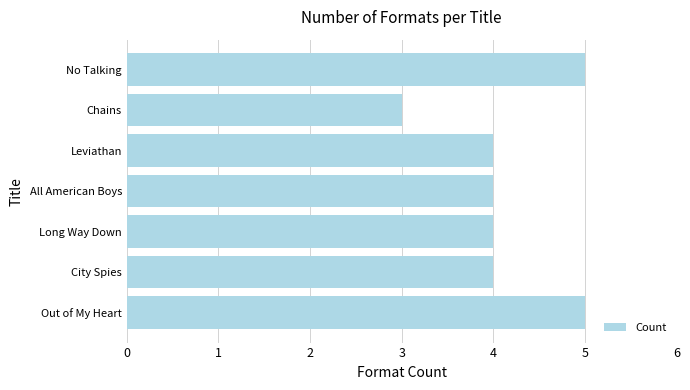

Does the chart contain stacked bars?

No